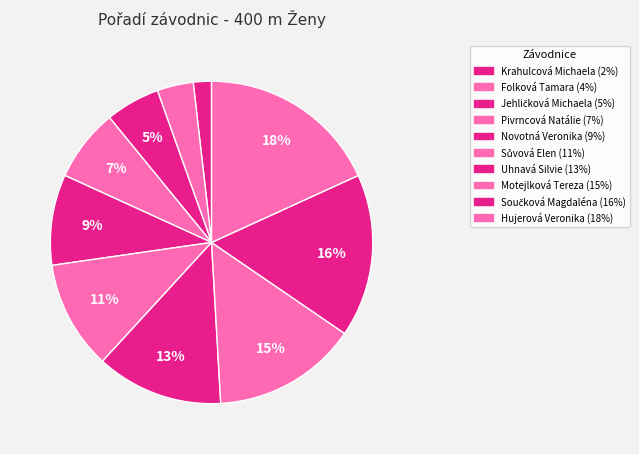

Which category has the smallest portion of the pie?

Krahulcová Michaela